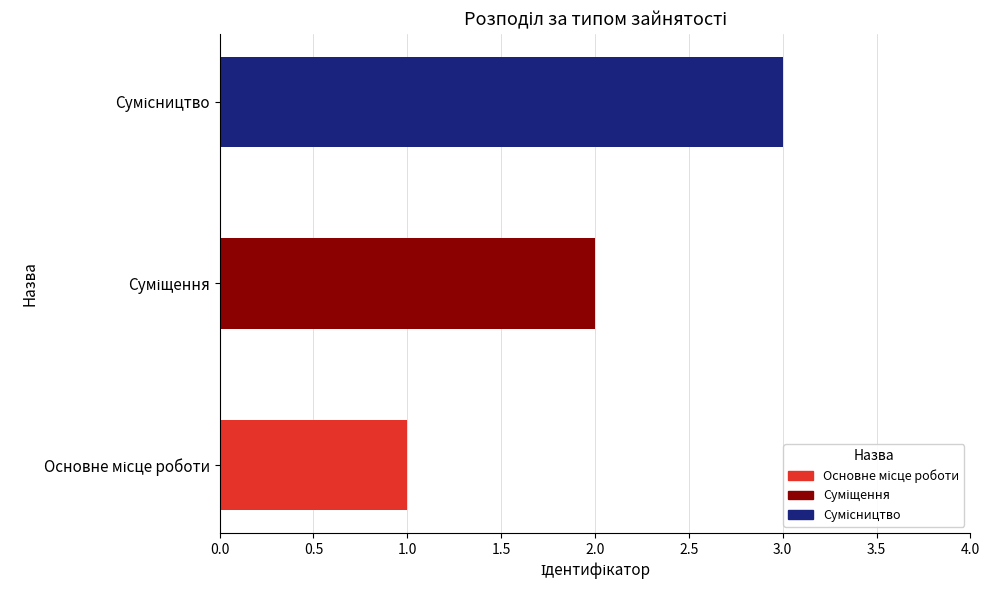

What is the average value?

2